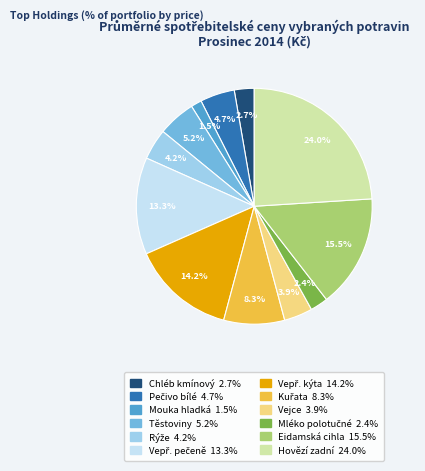

Is there a majority slice in this chart?

No